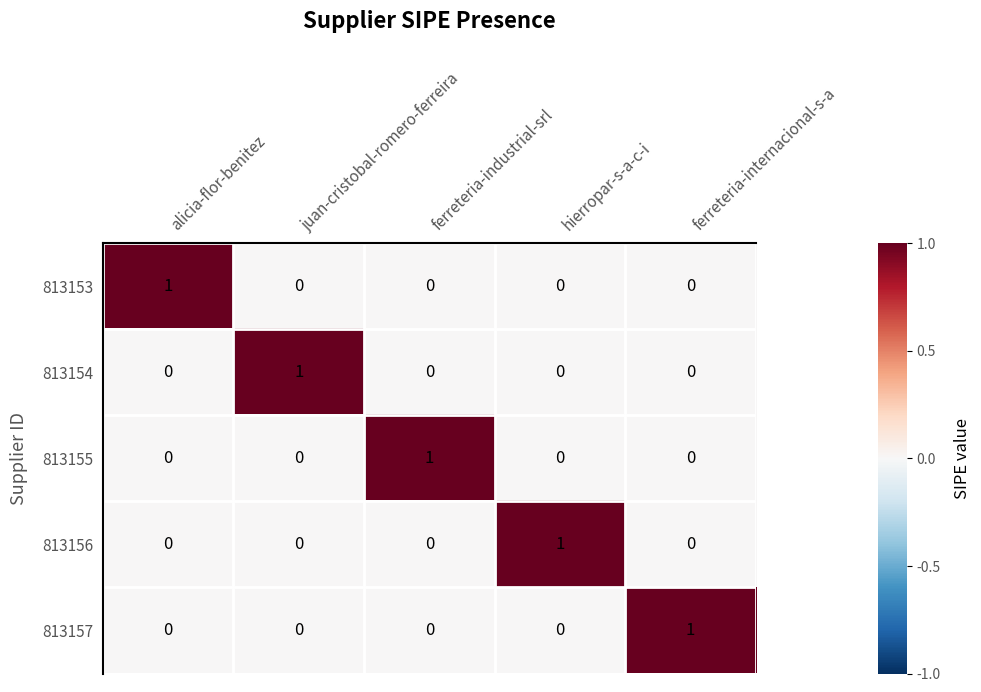

The 813155 series shows -1 at hierropar-s-a-c-i. True or false?

False